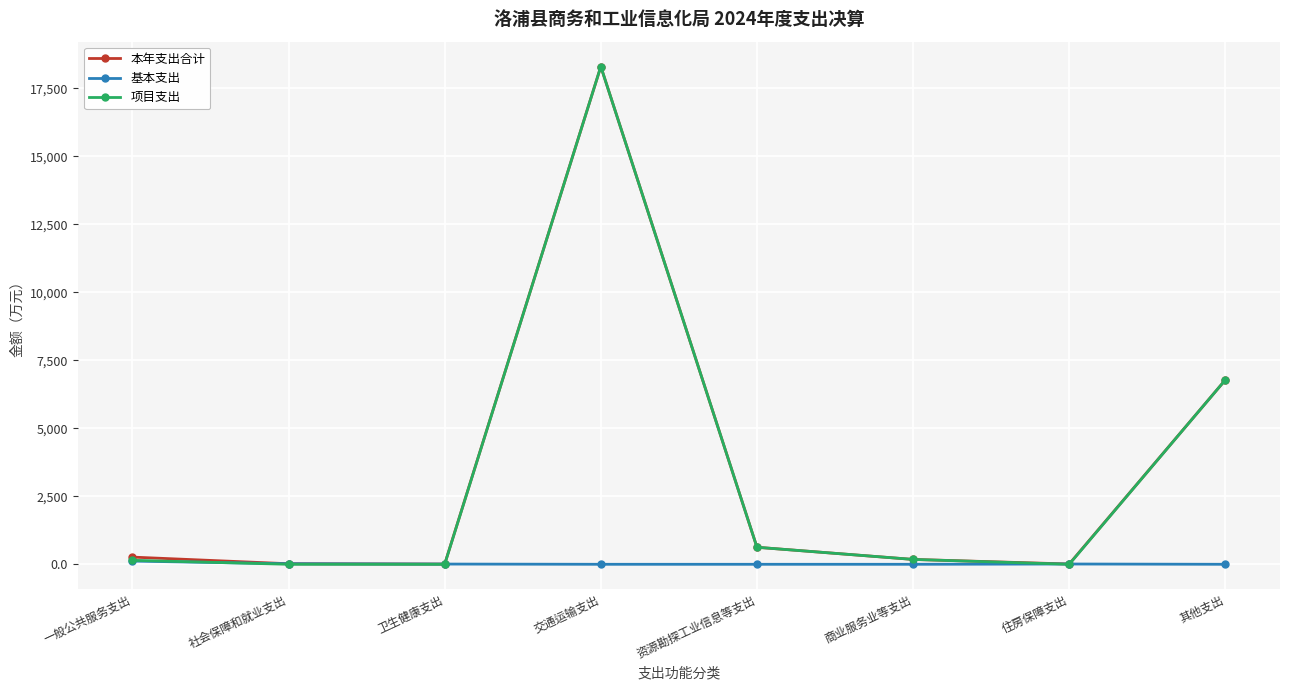

True or false: 本年支出合计 has more than 0 points higher than both neighbors.

True